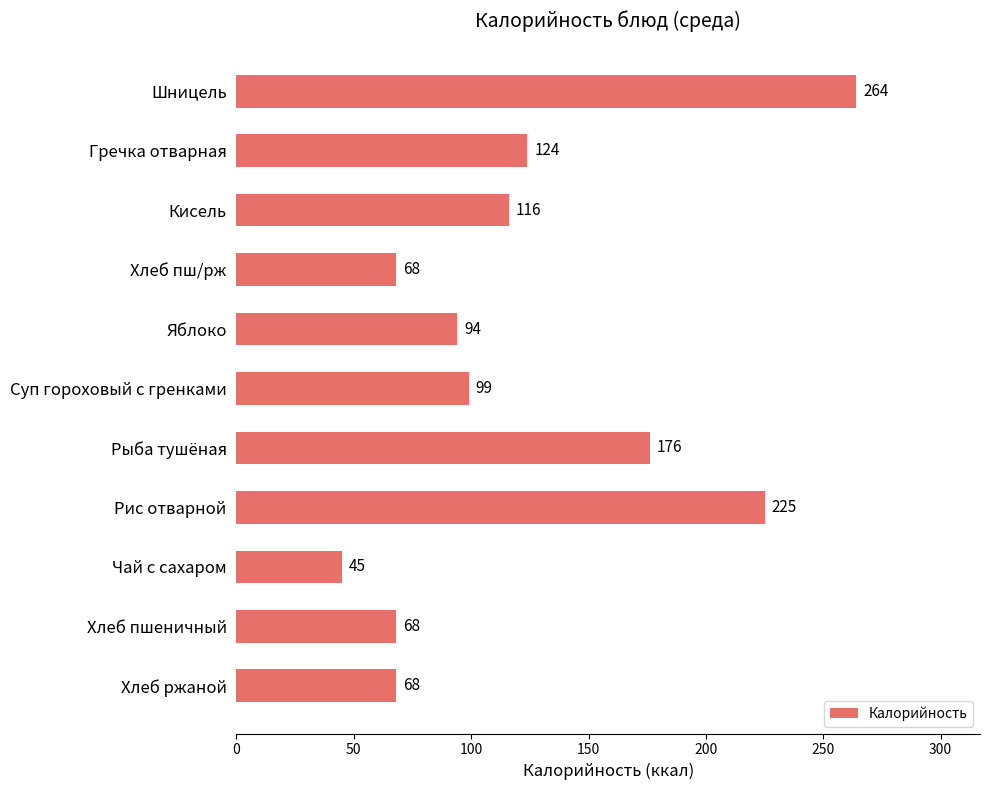

Does the chart contain any negative values?

No